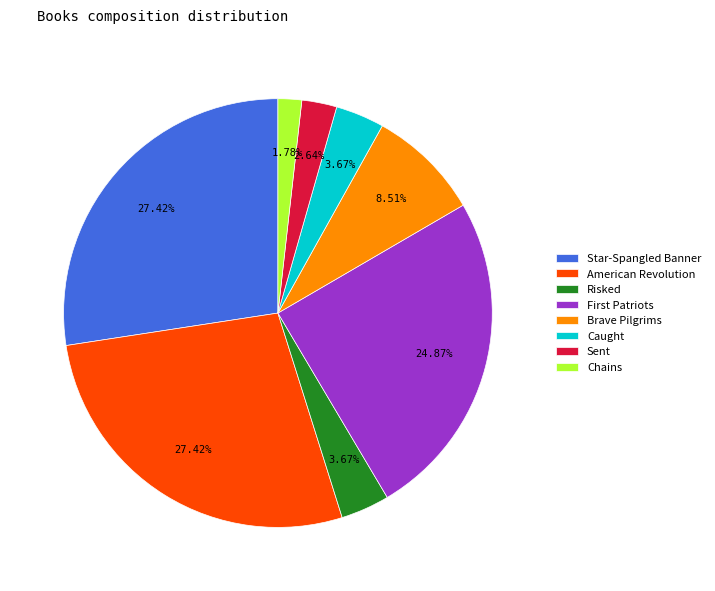

Count the number of slices in the pie.

8